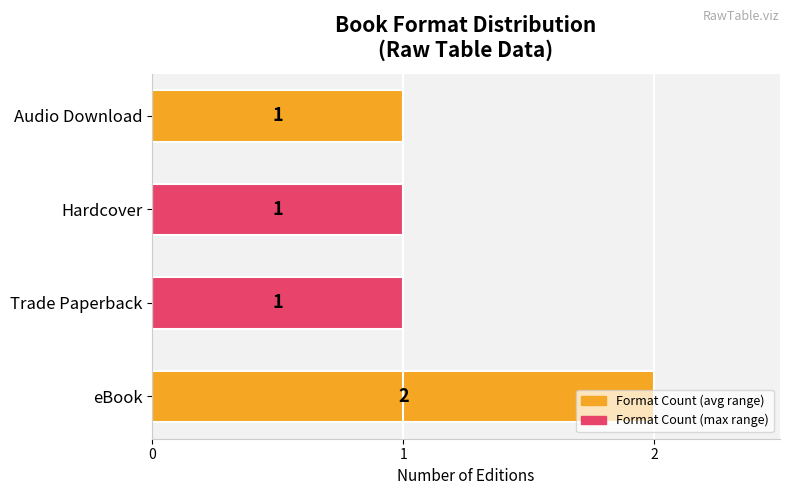

Are the bars horizontal?

Yes